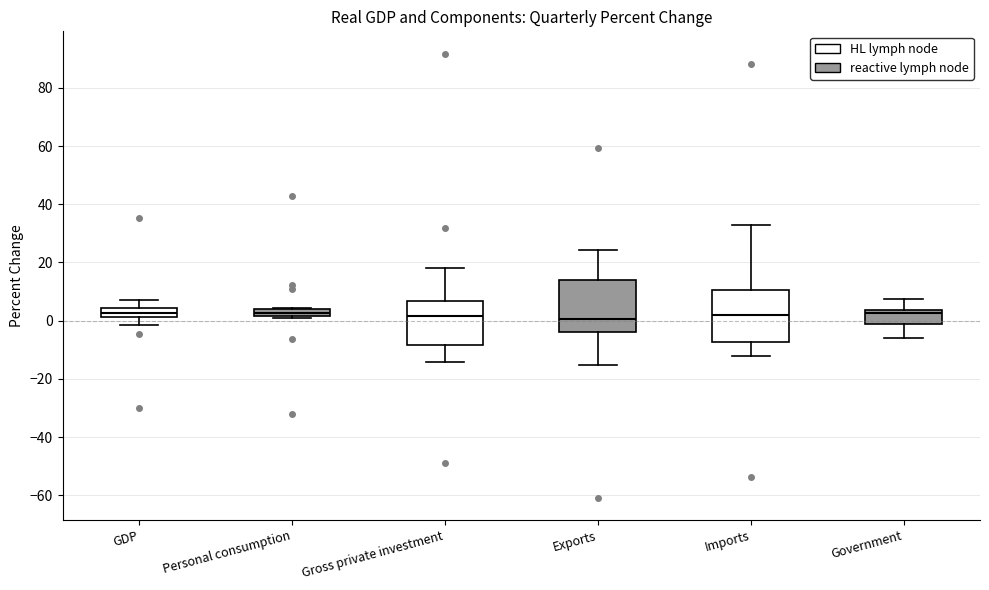

Where is the lower edge of the box for Personal consumption on the y-axis? The values are not printed on the chart, so give them approximately, as read against the axis.

2